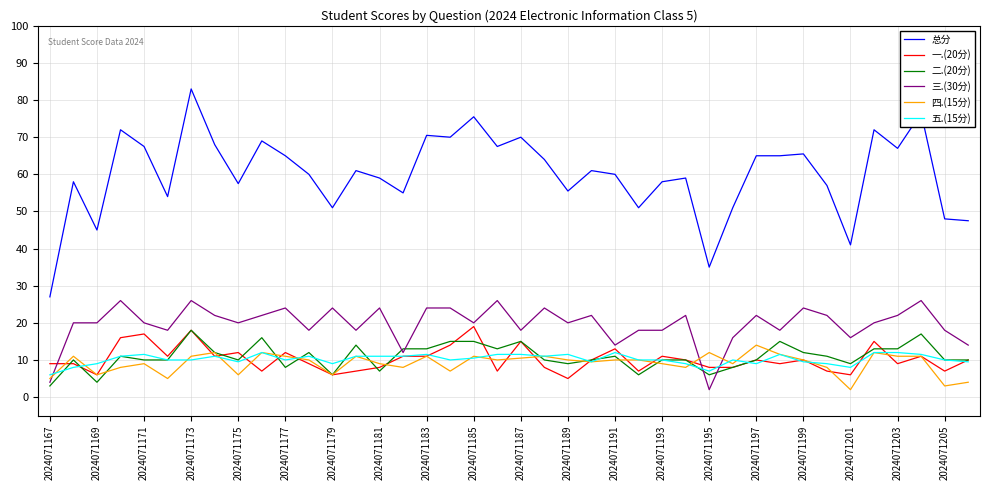

Which series has the widest spread of values?

总分